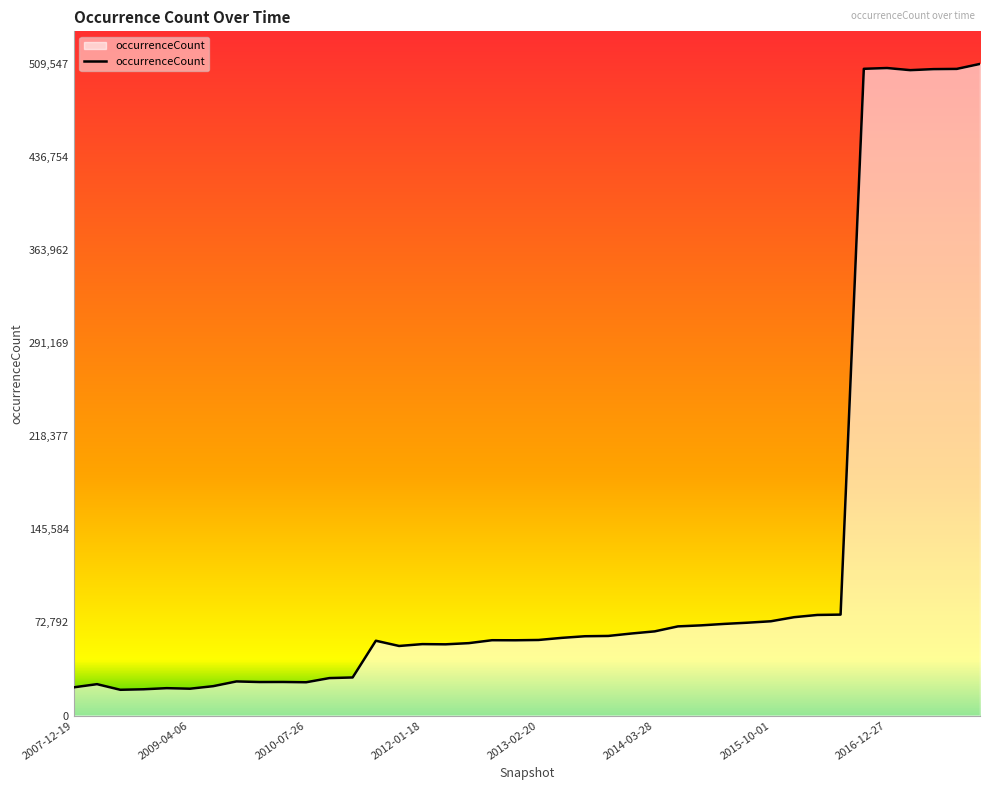

What is the difference between the maximum and minimum values?

489395